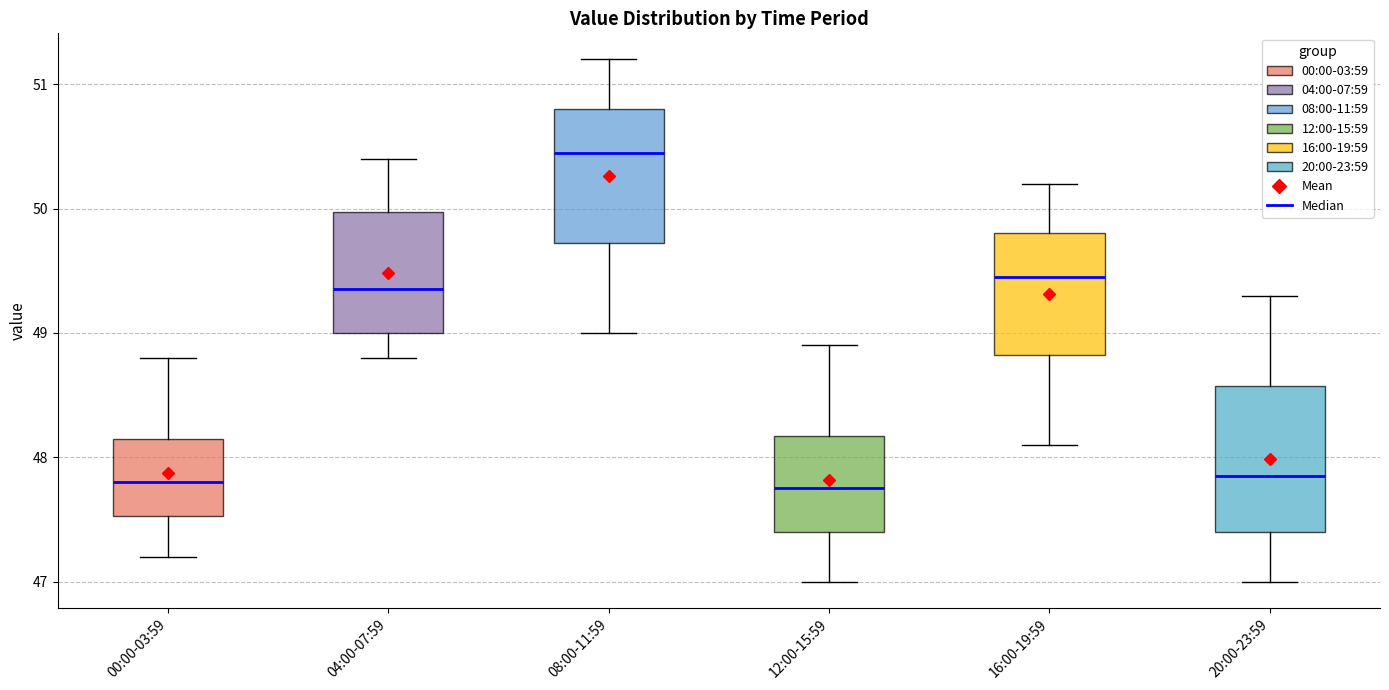

Where does the upper whisker of the box for 04:00-07:59 end on the y-axis? The values are not printed on the chart, so give them approximately, as read against the axis.

50.4